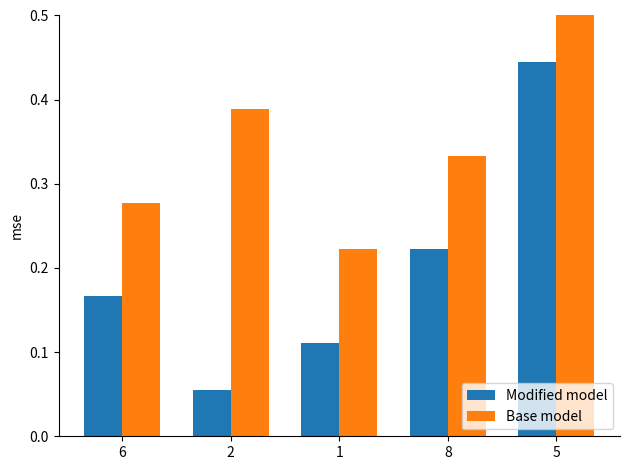

At which category is the sum across all series the highest?

5